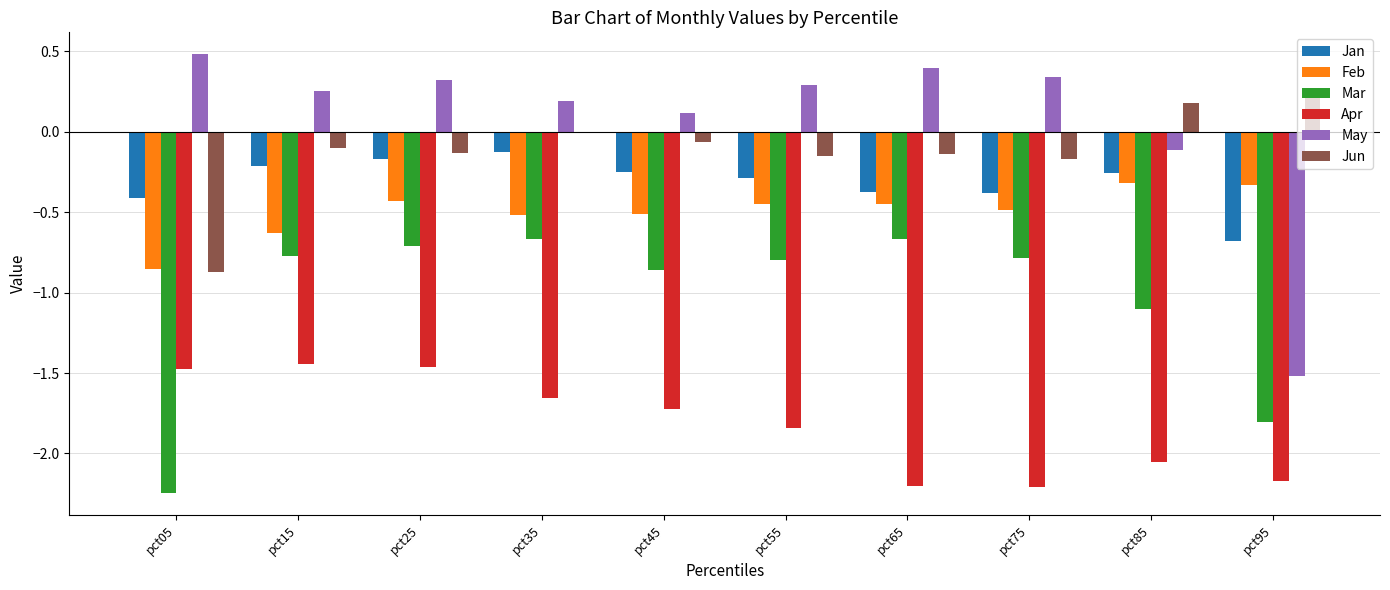

Which category has the highest value across all series?

pct05